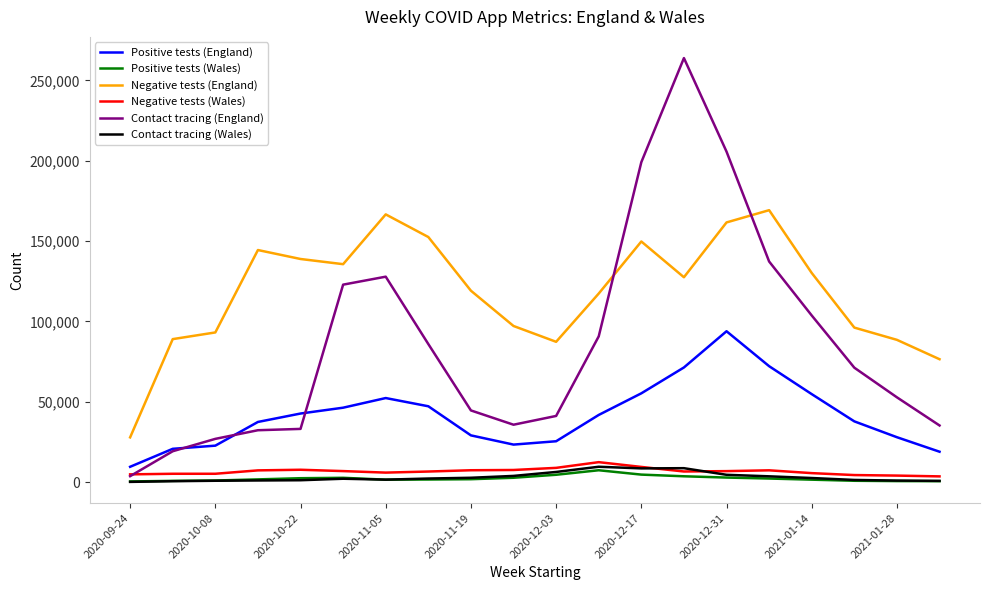

What is the difference between the maximum and minimum values in the Negative tests (Wales) series?

8857